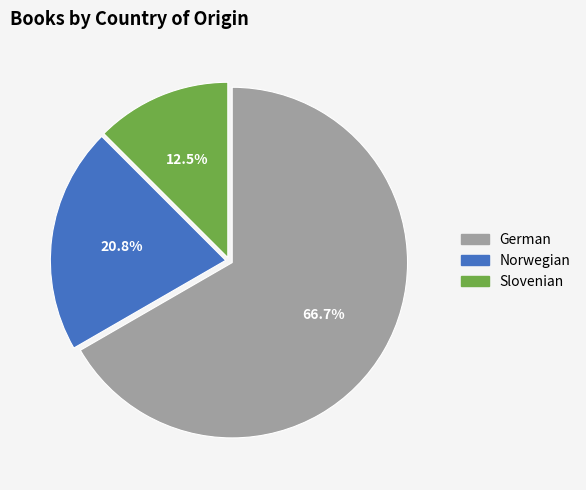

To the nearest percent, what percentage of the pie is German?

67%